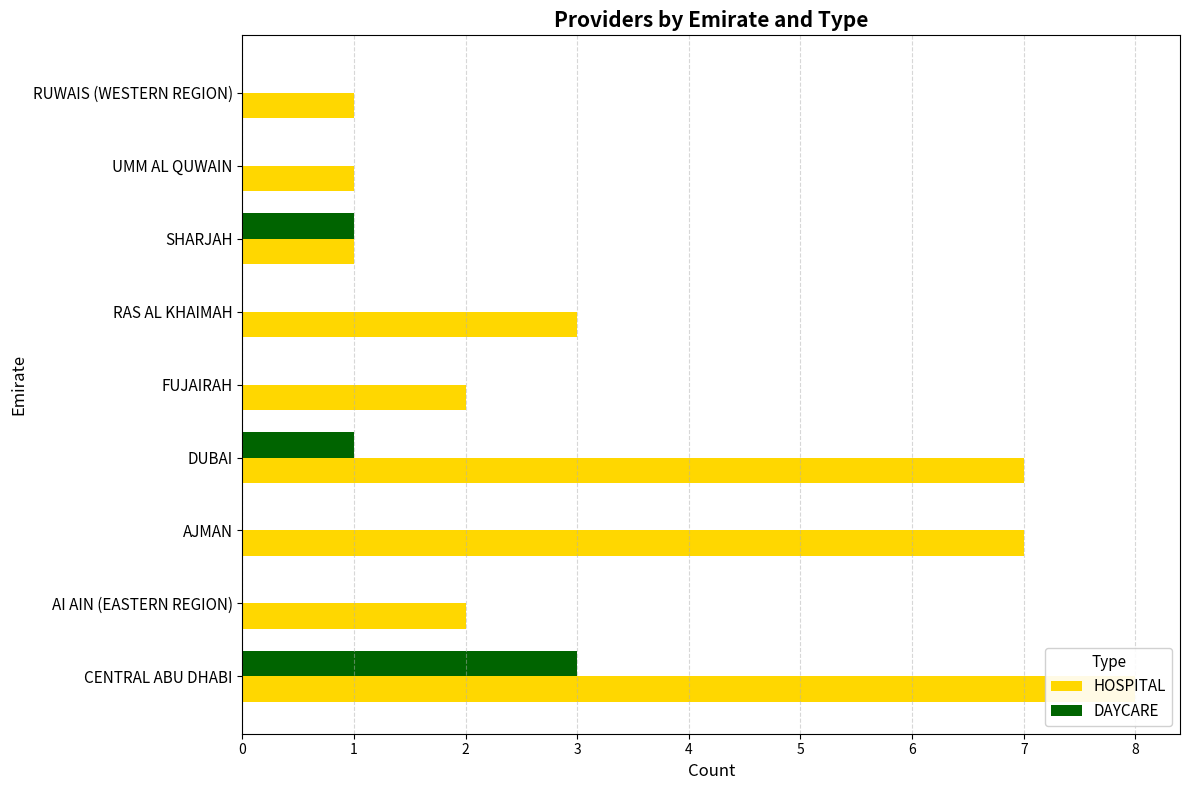

What is the difference between the highest and lowest values at DUBAI?

6